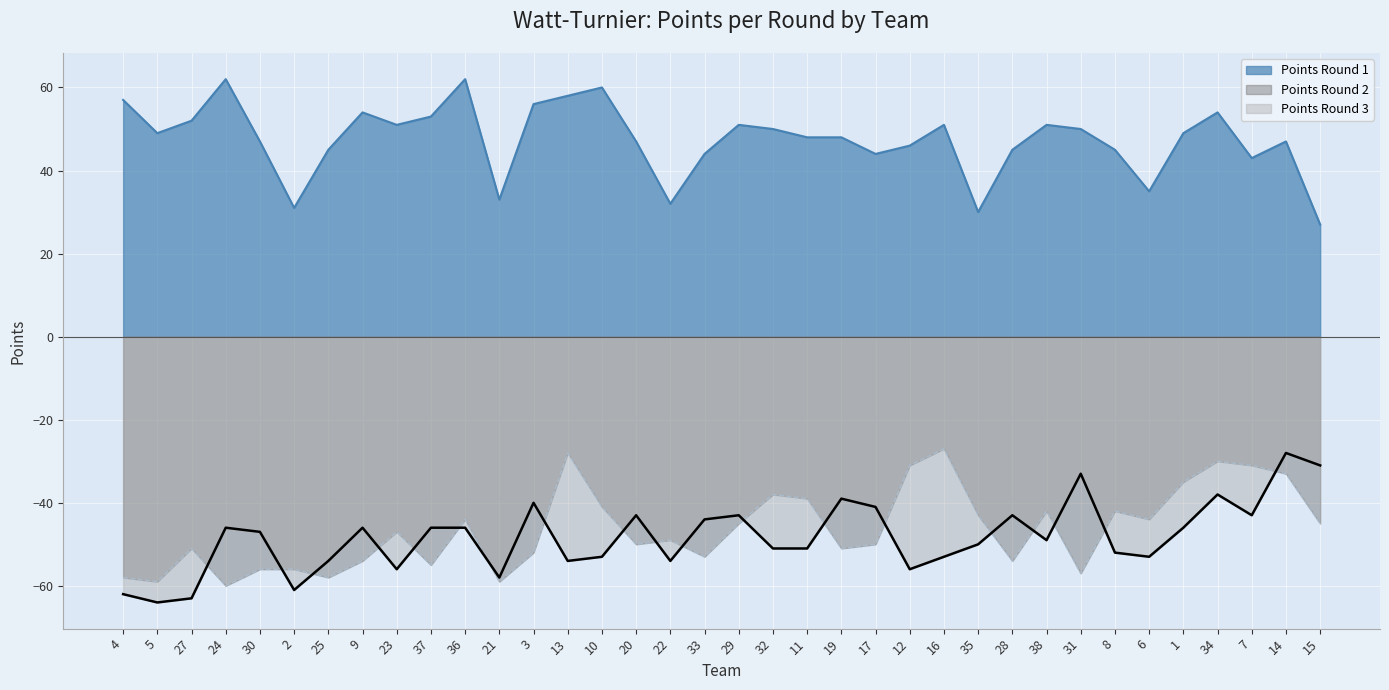

After their last crossing, which series has the higher values: Points Round 3 or Points Round 2?

Points Round 3